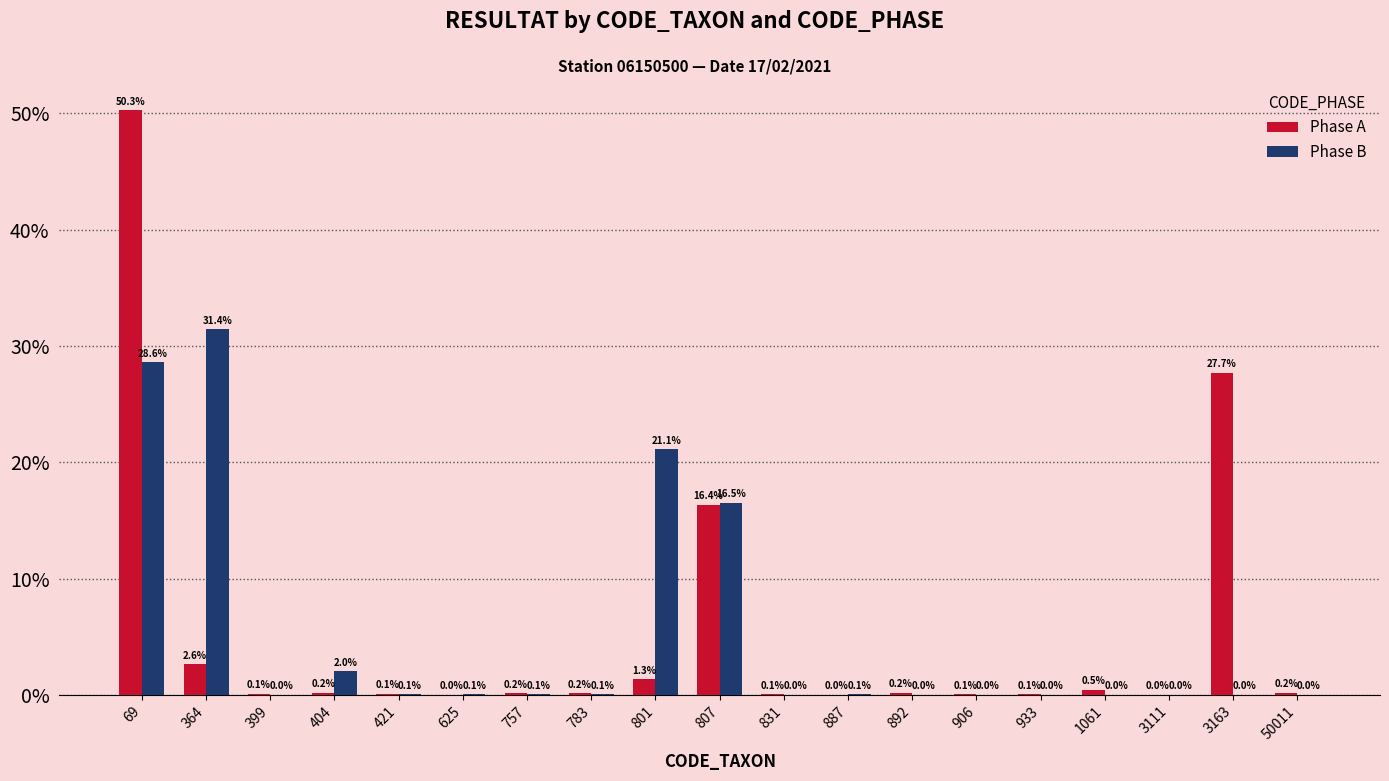

At which category is the sum across all series the highest?

69